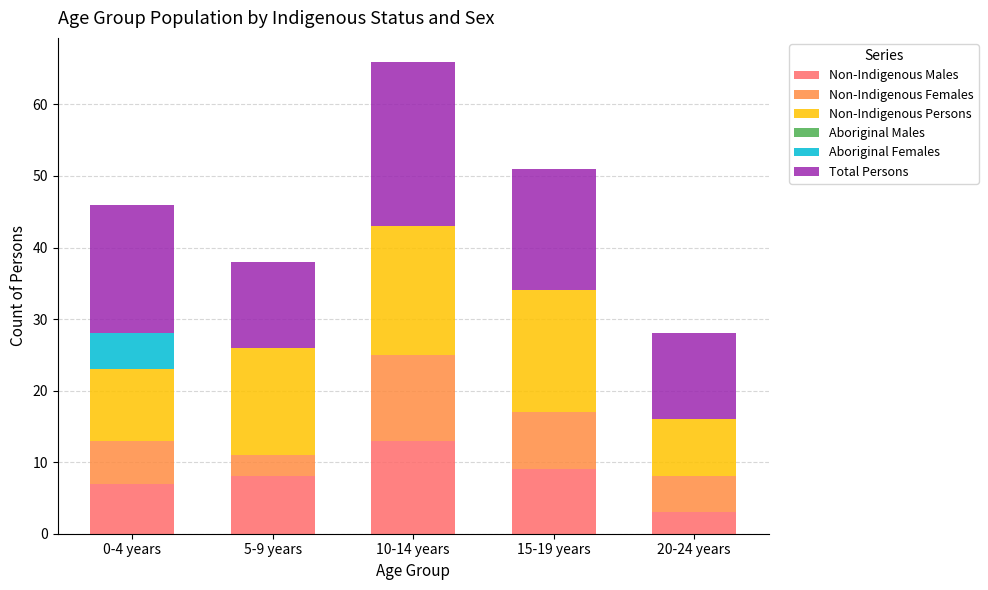

Count the number of data series in this chart.

5